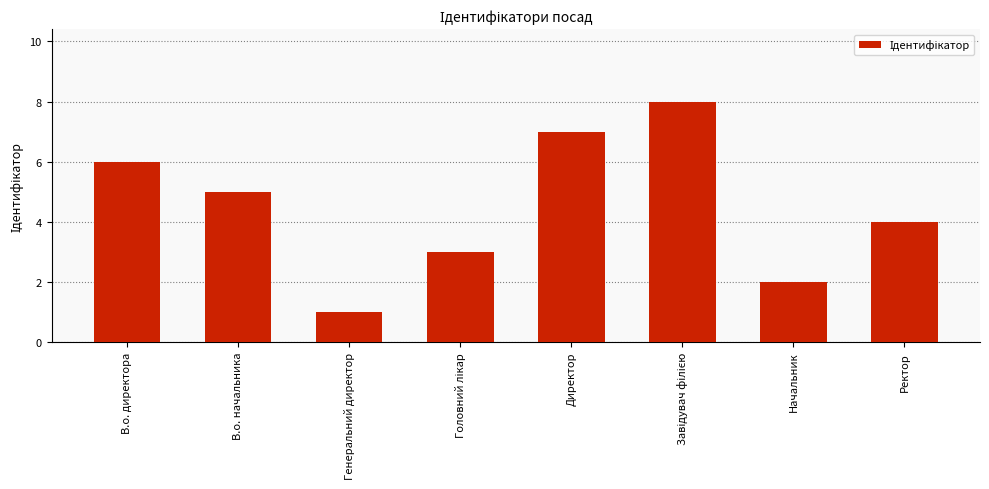

What is the change in value from В.о. директора to Директор?

+1